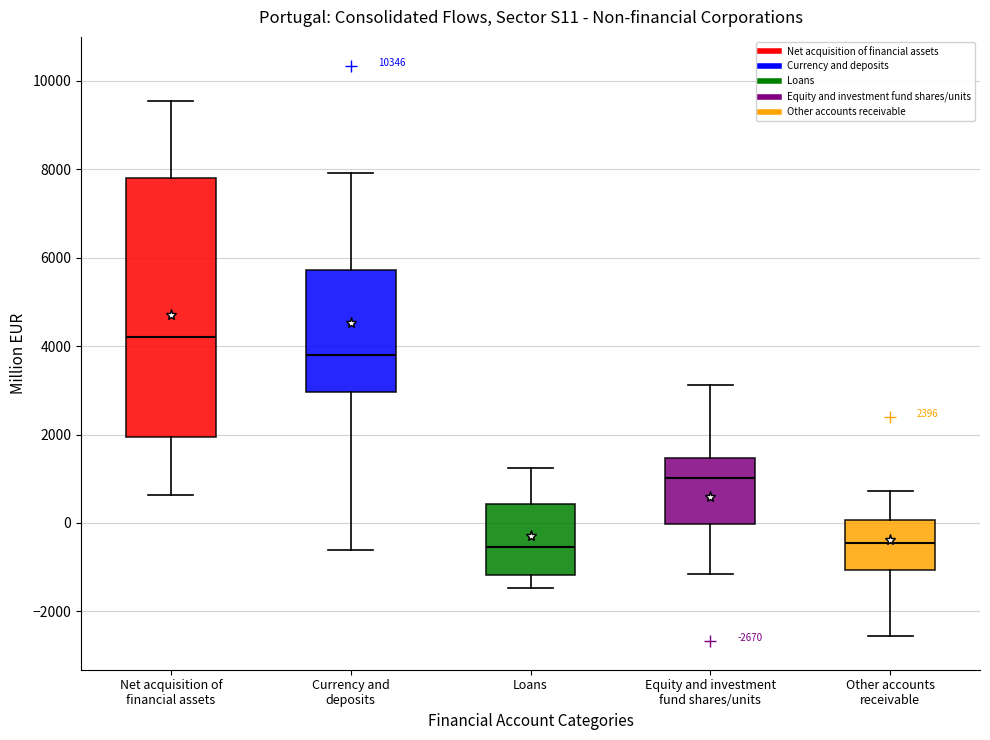

Which box's median line is the highest?

Net acquisition of financial assets